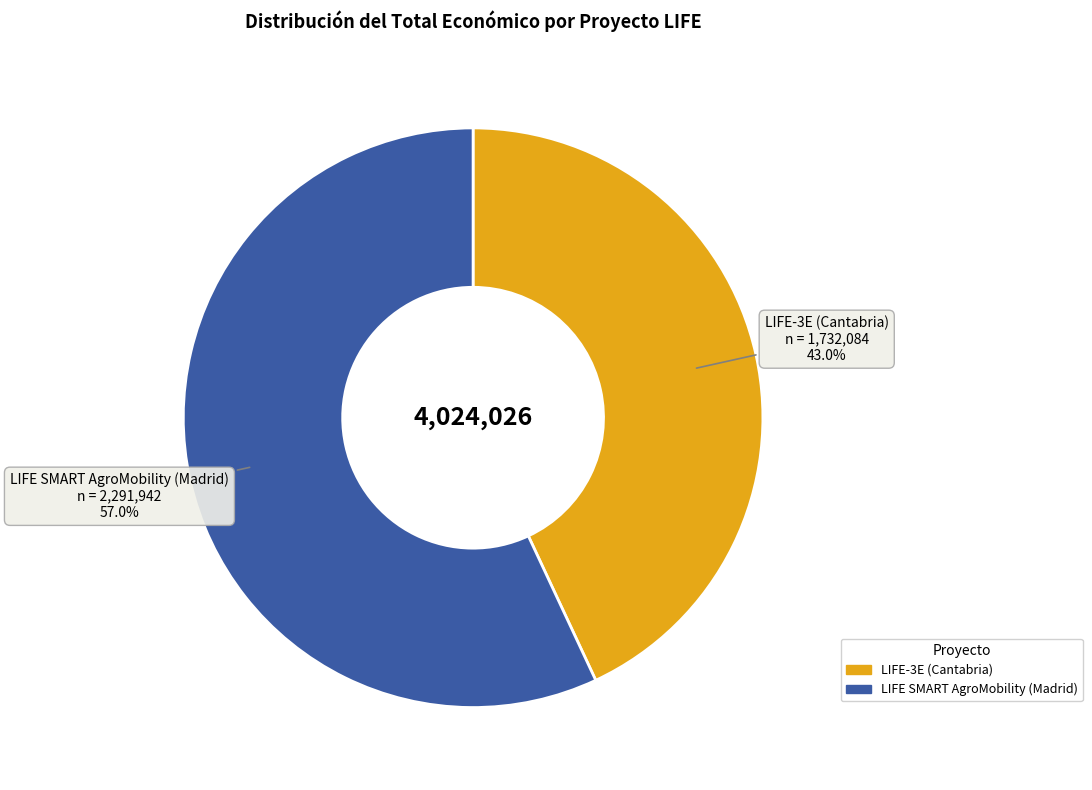

To the nearest percent, what is the difference between the largest and smallest slice percentages?

14%